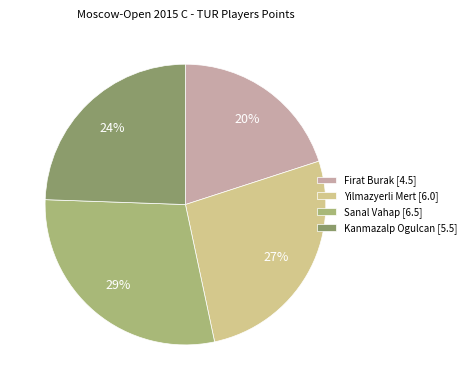

How many slices are in this pie chart?

4